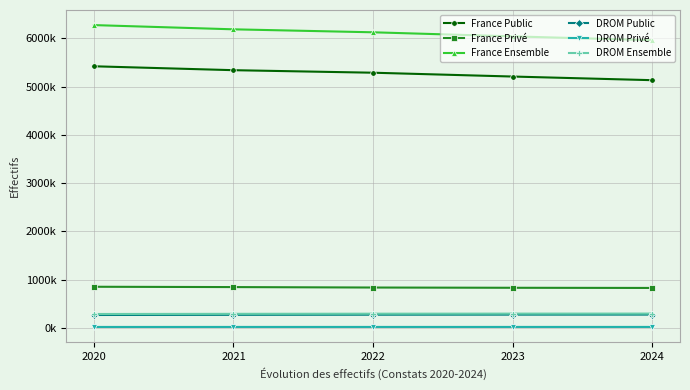

What is the highest value of the DROM Public series?

276471